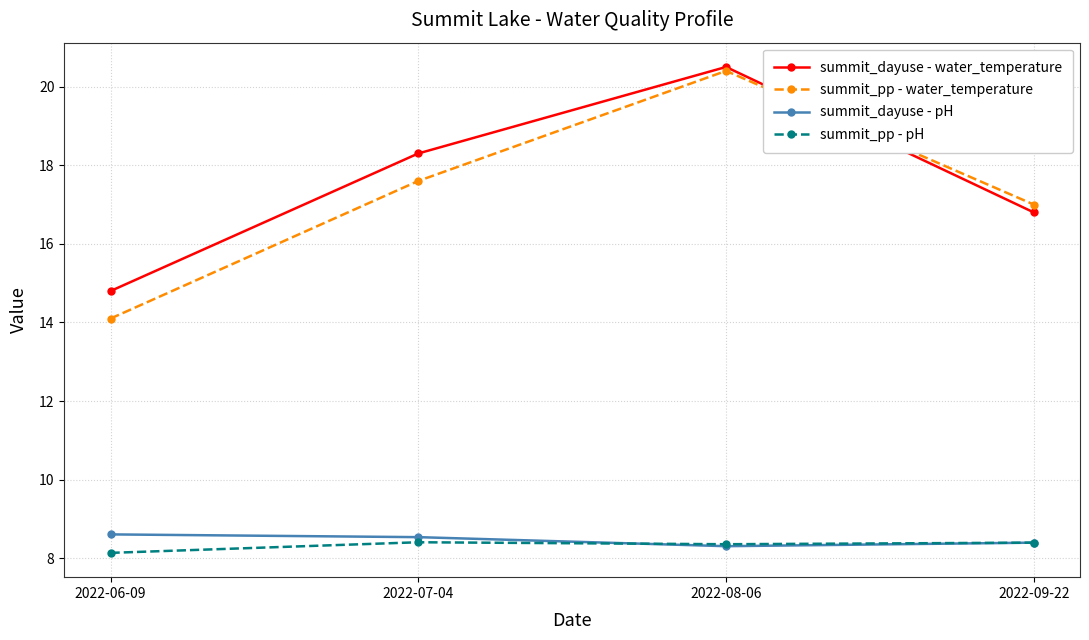

What is the minimum value for summit_dayuse - water_temperature?

14.8